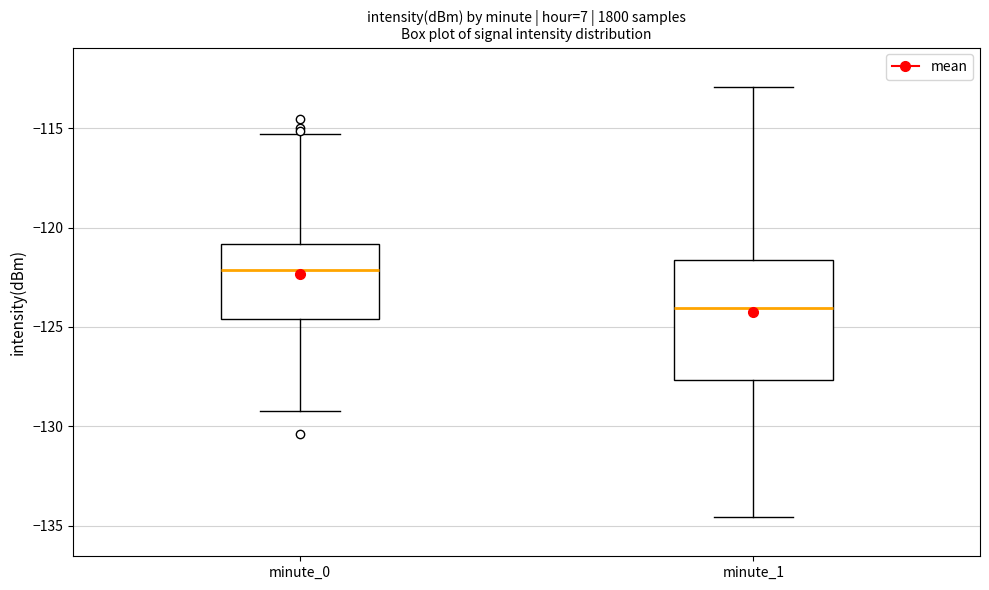

Reading left to right, transcribe this box plot: for each box, give where its median line is, the range the box spans, and where its two whiskers end, as read against the y-axis. The values are not printed on the chart, so give them approximately, as read against the axis.

minute_0: median -122.0, box -124.5 to -121.0, whiskers -129.0 to -115.5
minute_1: median -124.0, box -127.5 to -121.5, whiskers -134.5 to -113.0